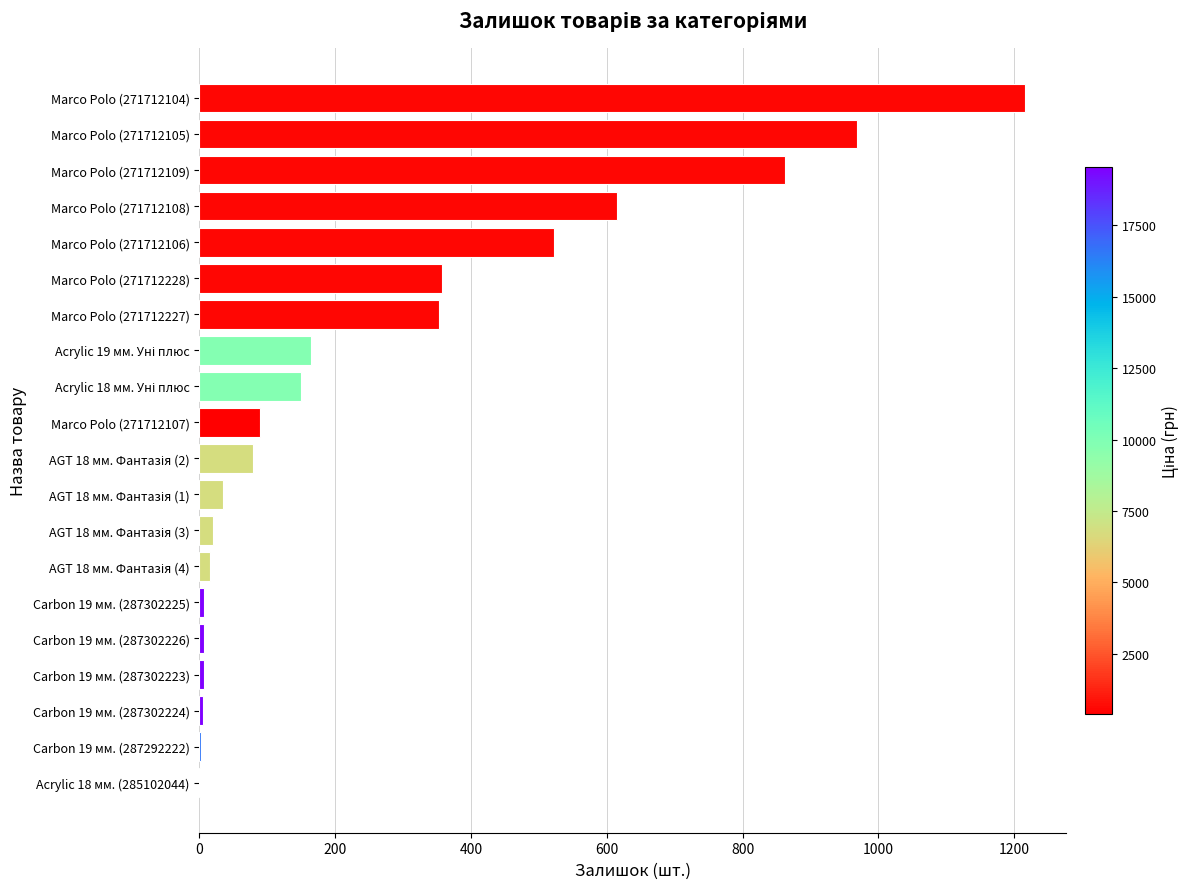

What is the sum of all values?

5478